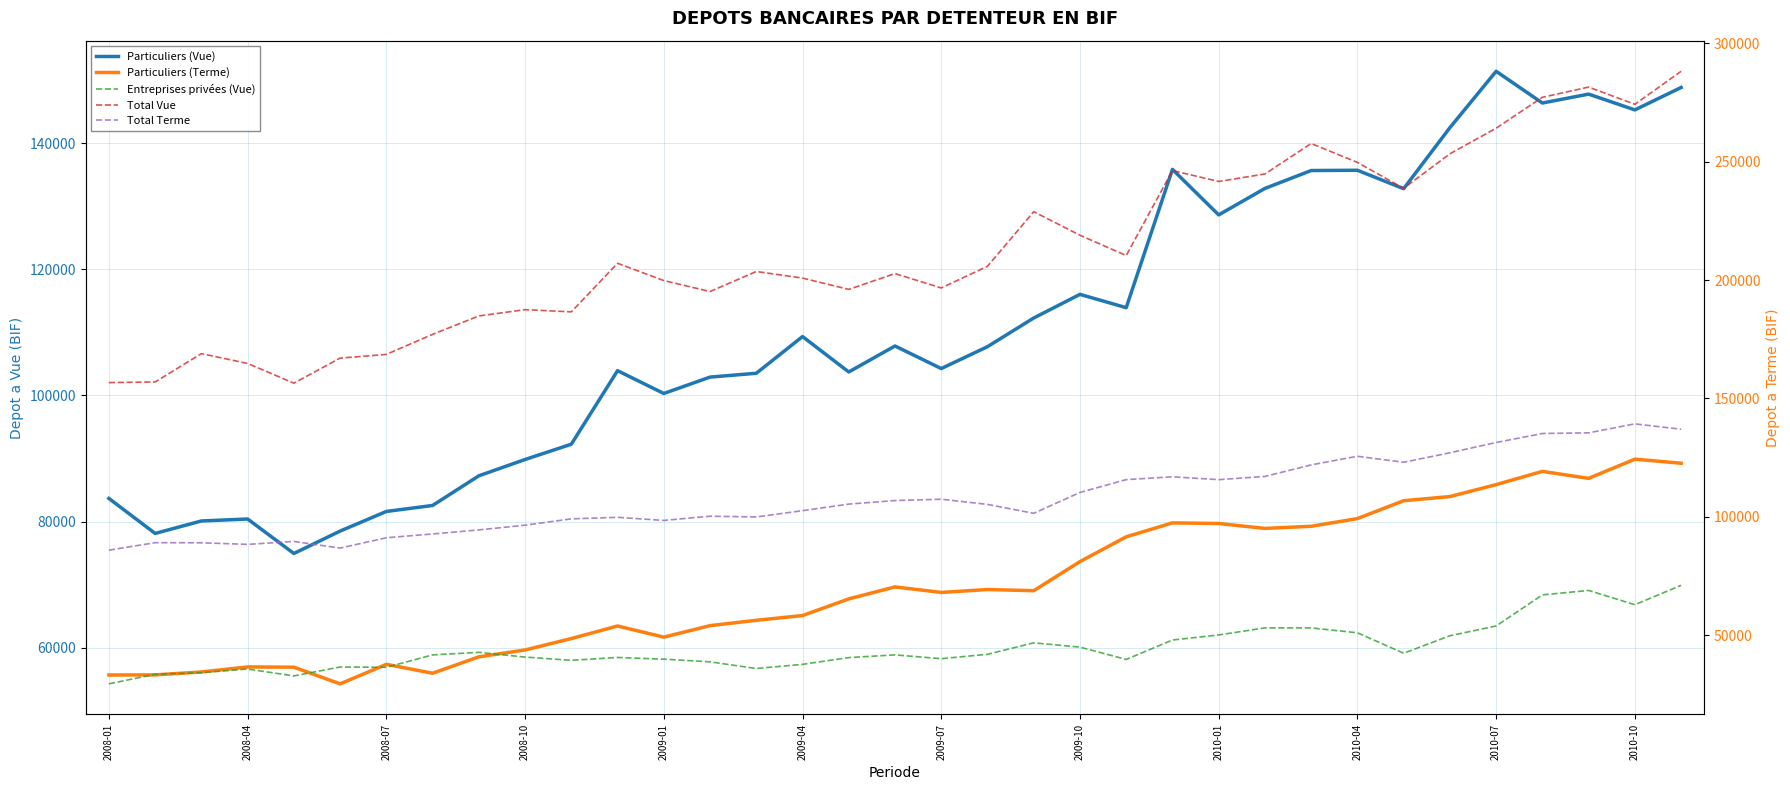

At which label does Entreprises privées (Vue) reach its minimum?

2008-01